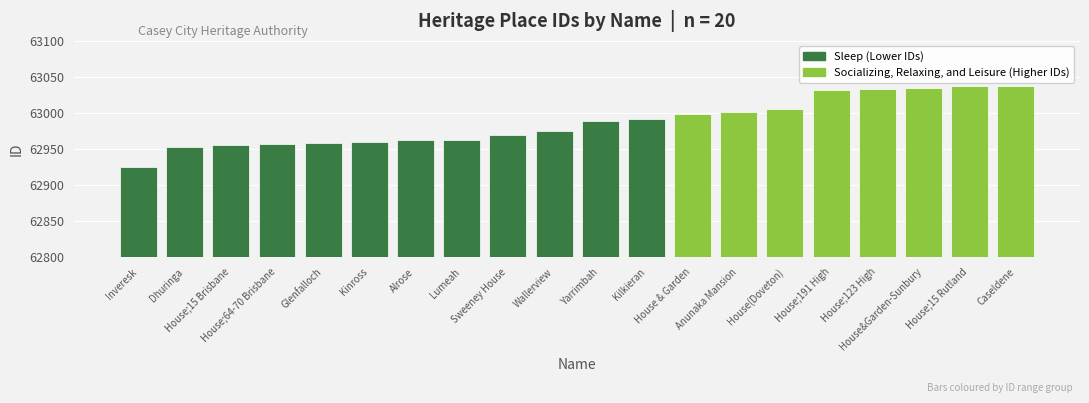

What is the value of the 9th bar from the left?

62969